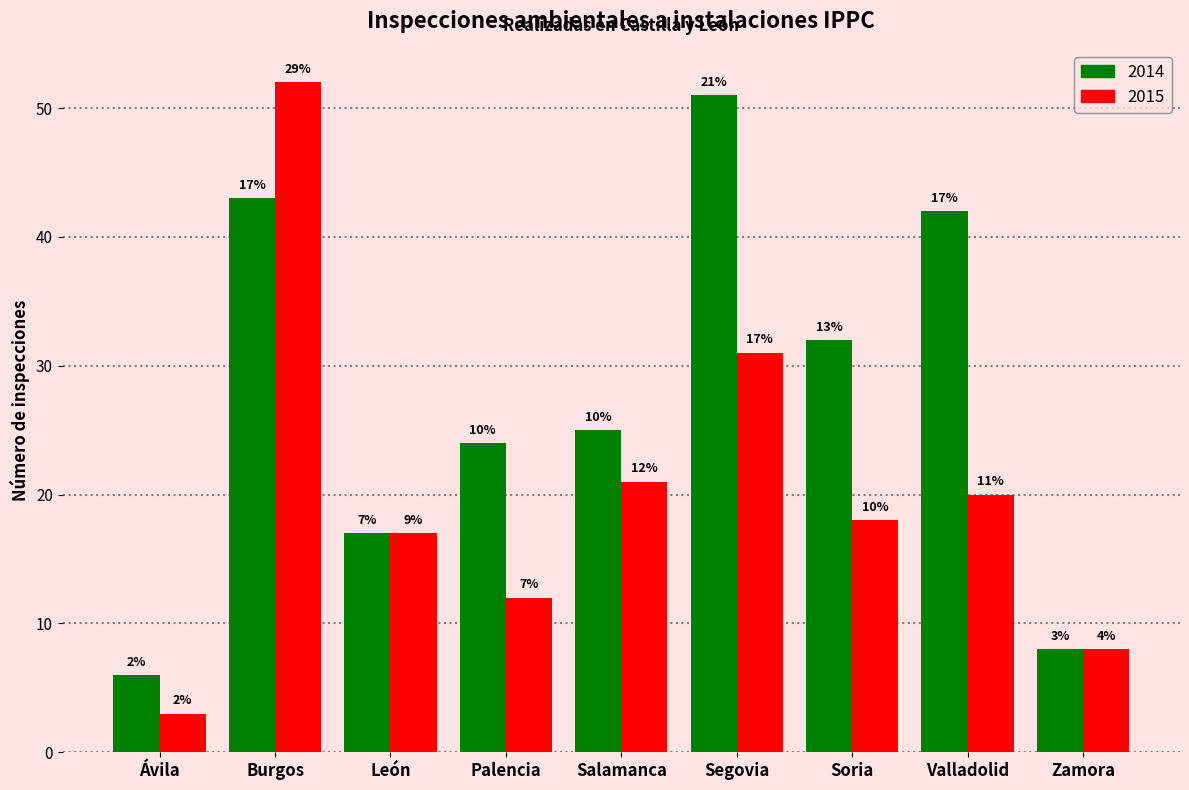

Does the chart contain any negative values?

No